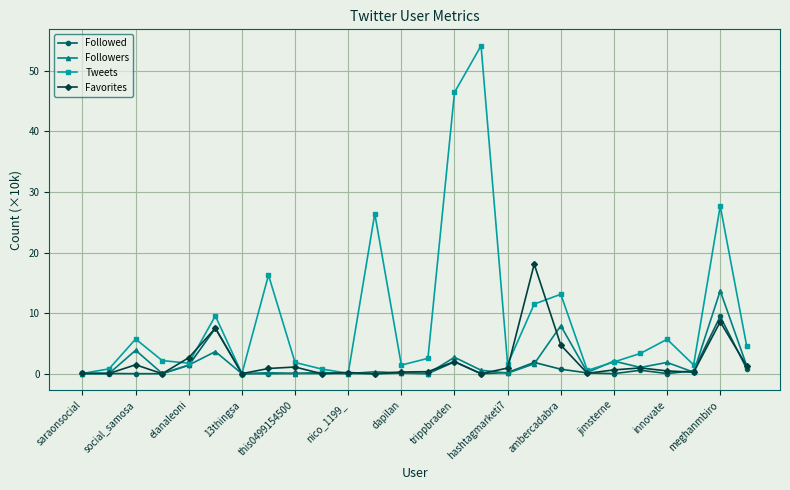

Which series has the largest total across all categories?

Tweets